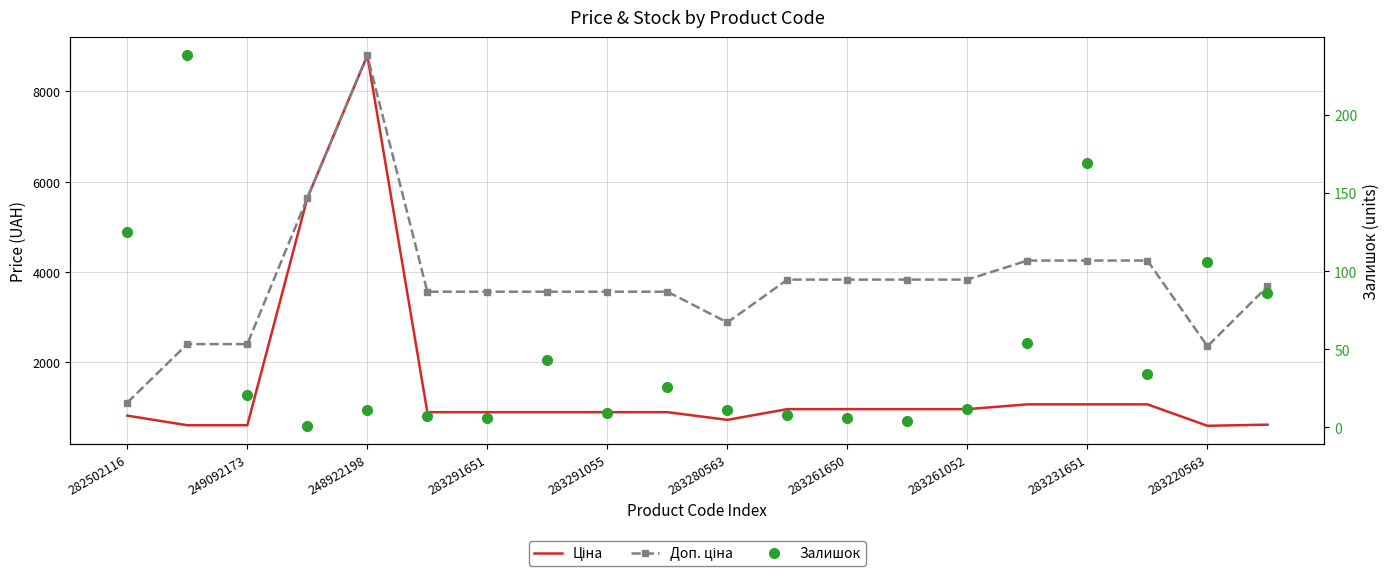

Which series has the largest range (max minus min)?

Ціна